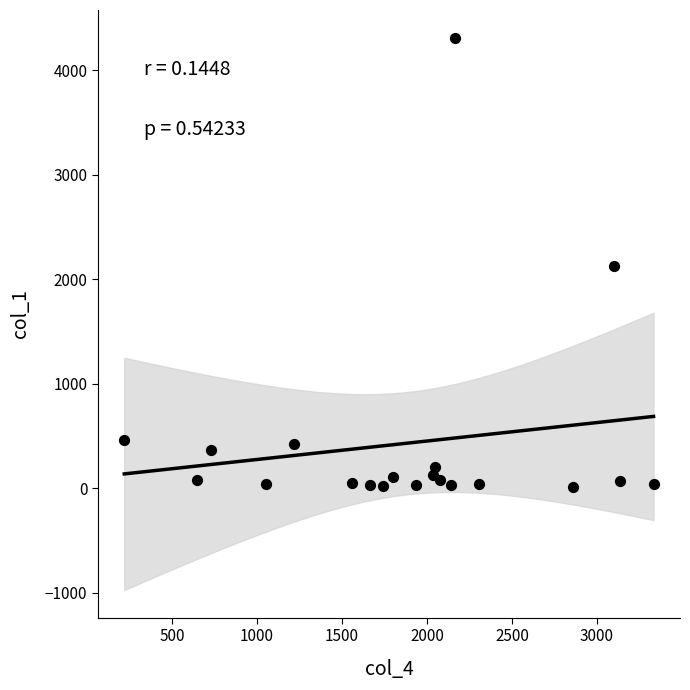

What is the range of Y values (max minus min)?

4297